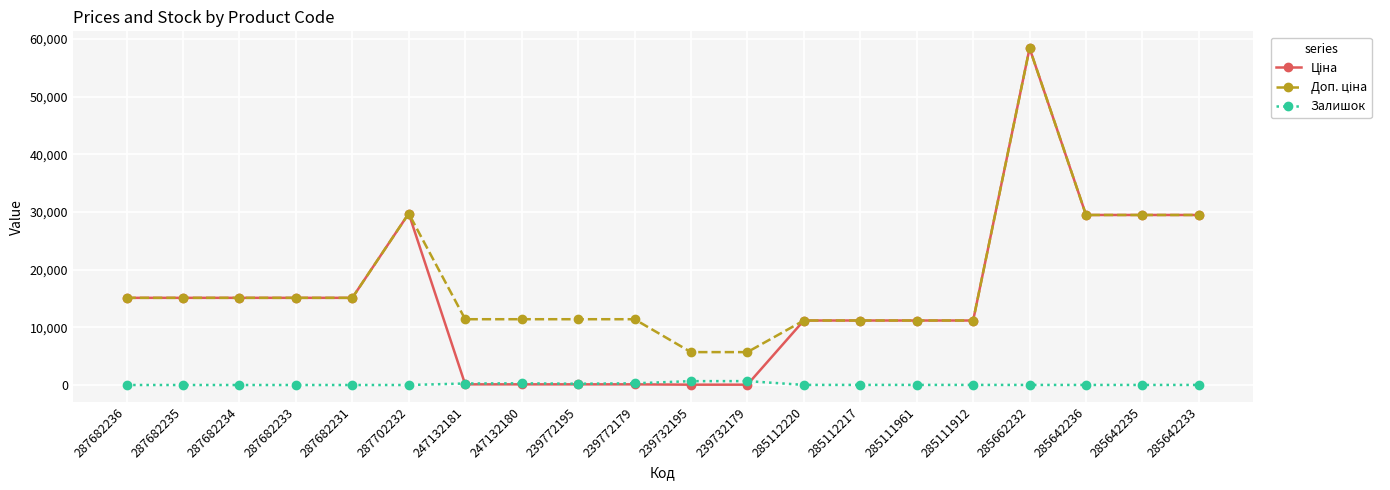

At which category does the chart reach its peak across all series?

285662232